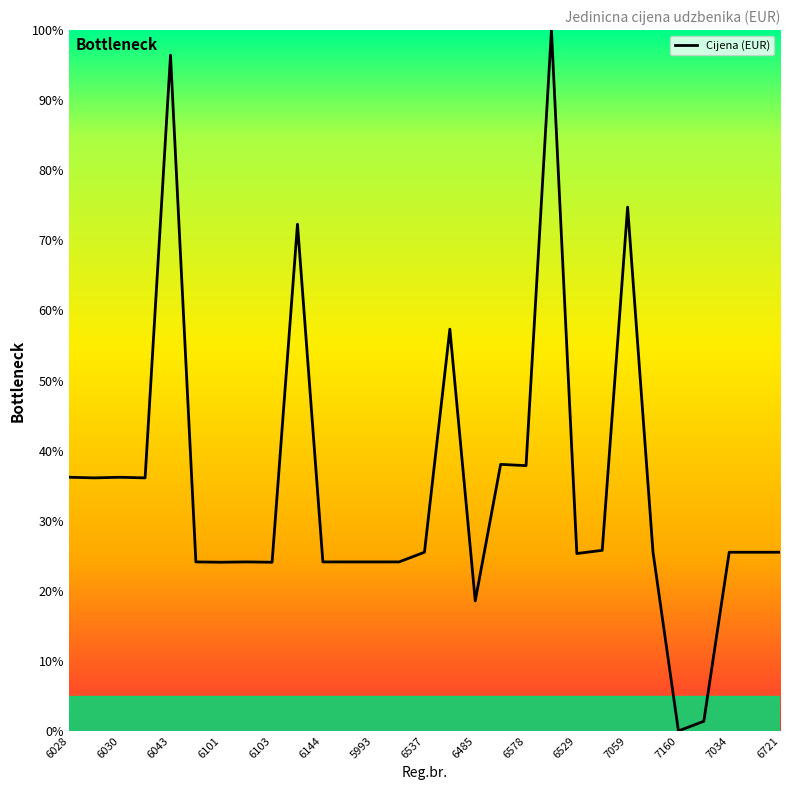

How many lines are shown in the chart?

1